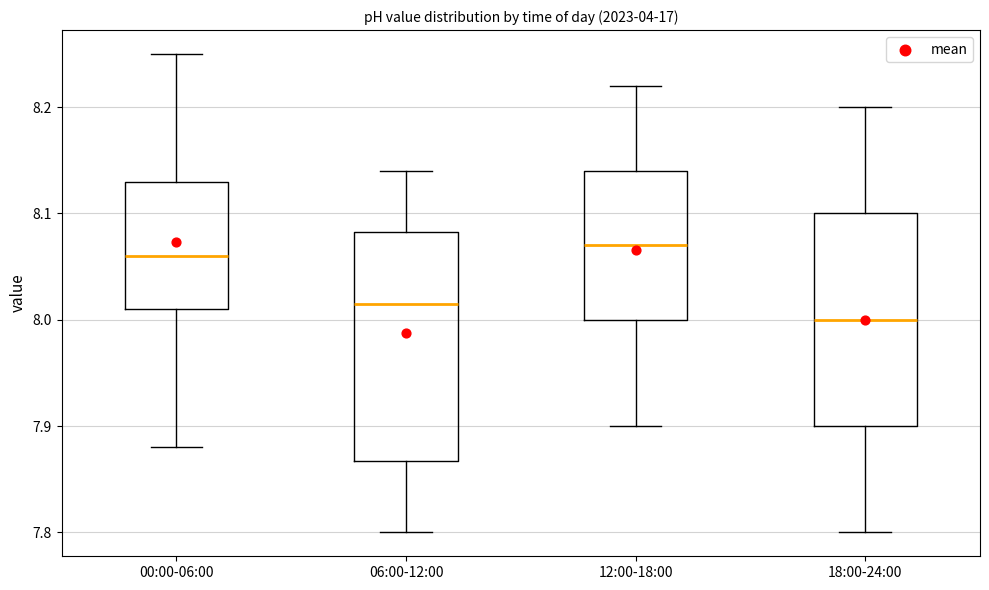

Reading left to right, transcribe this box plot: for each box, give where its median line is, the range the box spans, and where its two whiskers end, as read against the y-axis. The values are not printed on the chart, so give them approximately, as read against the axis.

00:00-06:00: median 8.06, box 8.01 to 8.13, whiskers 7.88 to 8.25
06:00-12:00: median 8.02, box 7.87 to 8.08, whiskers 7.80 to 8.14
12:00-18:00: median 8.07, box 8.00 to 8.14, whiskers 7.90 to 8.22
18:00-24:00: median 8.00, box 7.90 to 8.10, whiskers 7.80 to 8.20